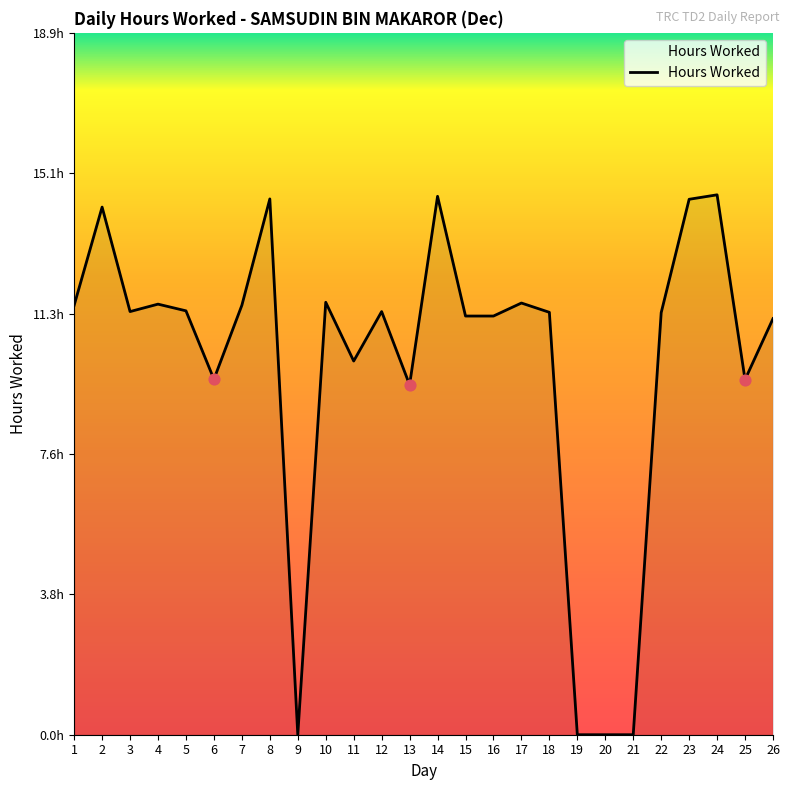

Between 12 and 9, which is larger?

12